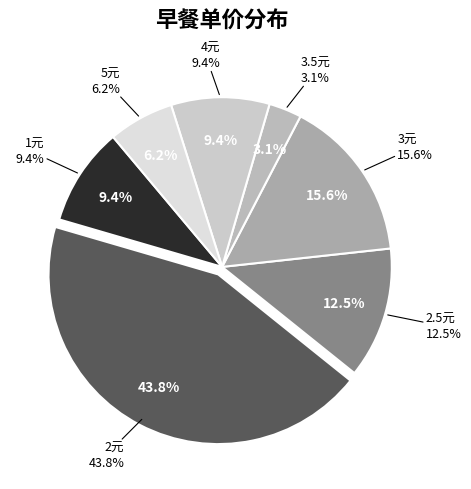

Rank the categories by value from highest to lowest.

2元, 3元, 2.5元, 1元, 4元, 5元, 3.5元